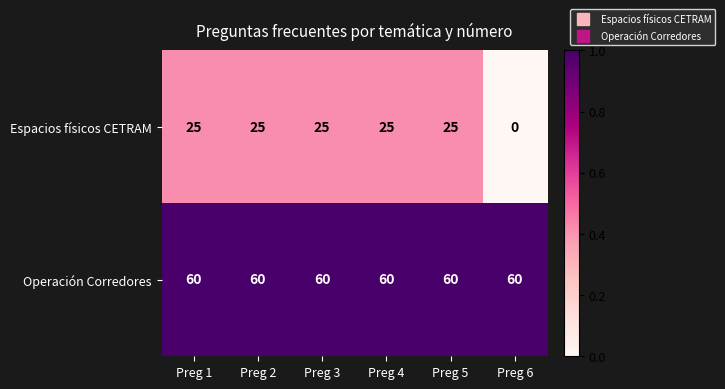

Which series has the largest range (max minus min)?

Espacios físicos CETRAM